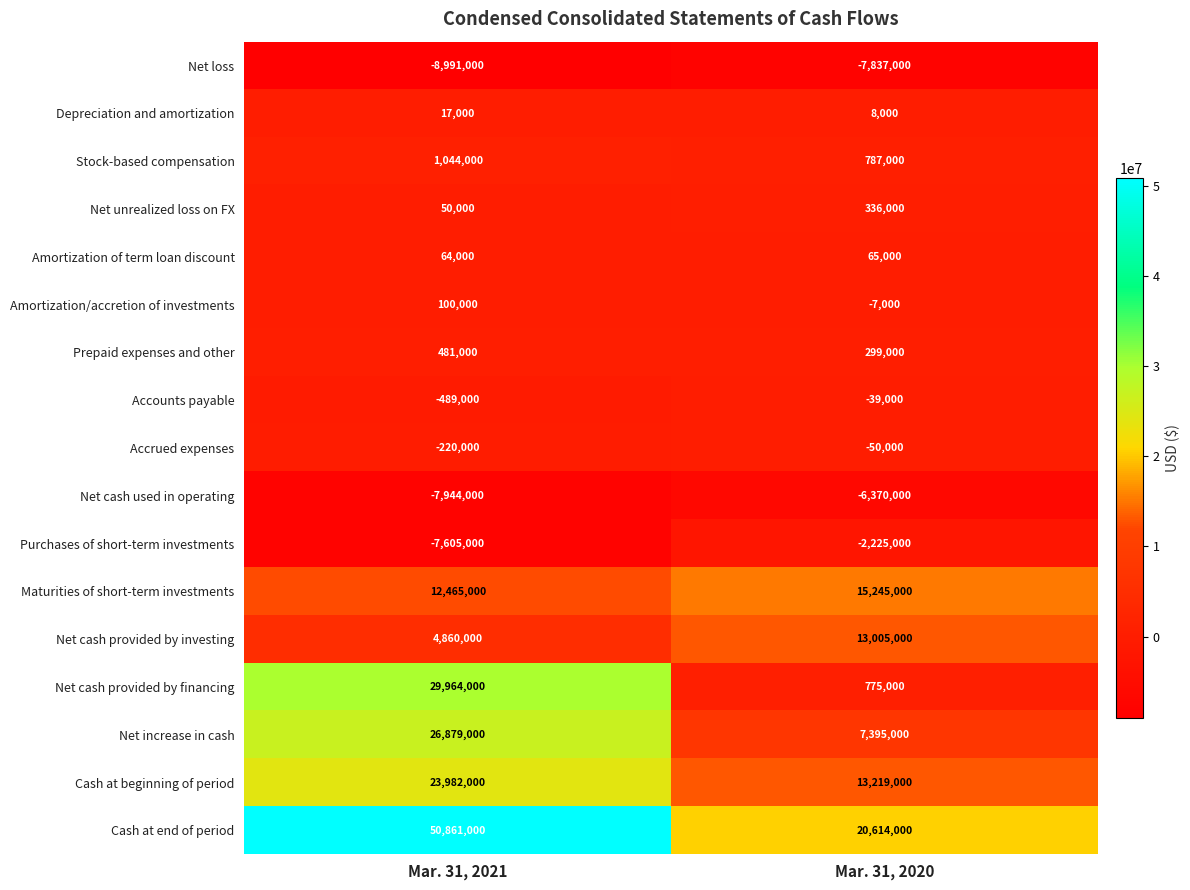

What is the sum of all Prepaid expenses and other values?

780000